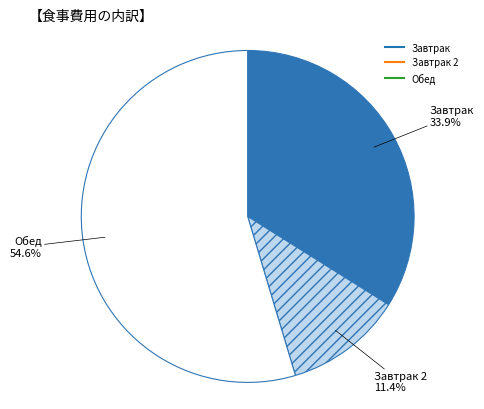

Is there any slice that represents more than half of the pie?

Yes